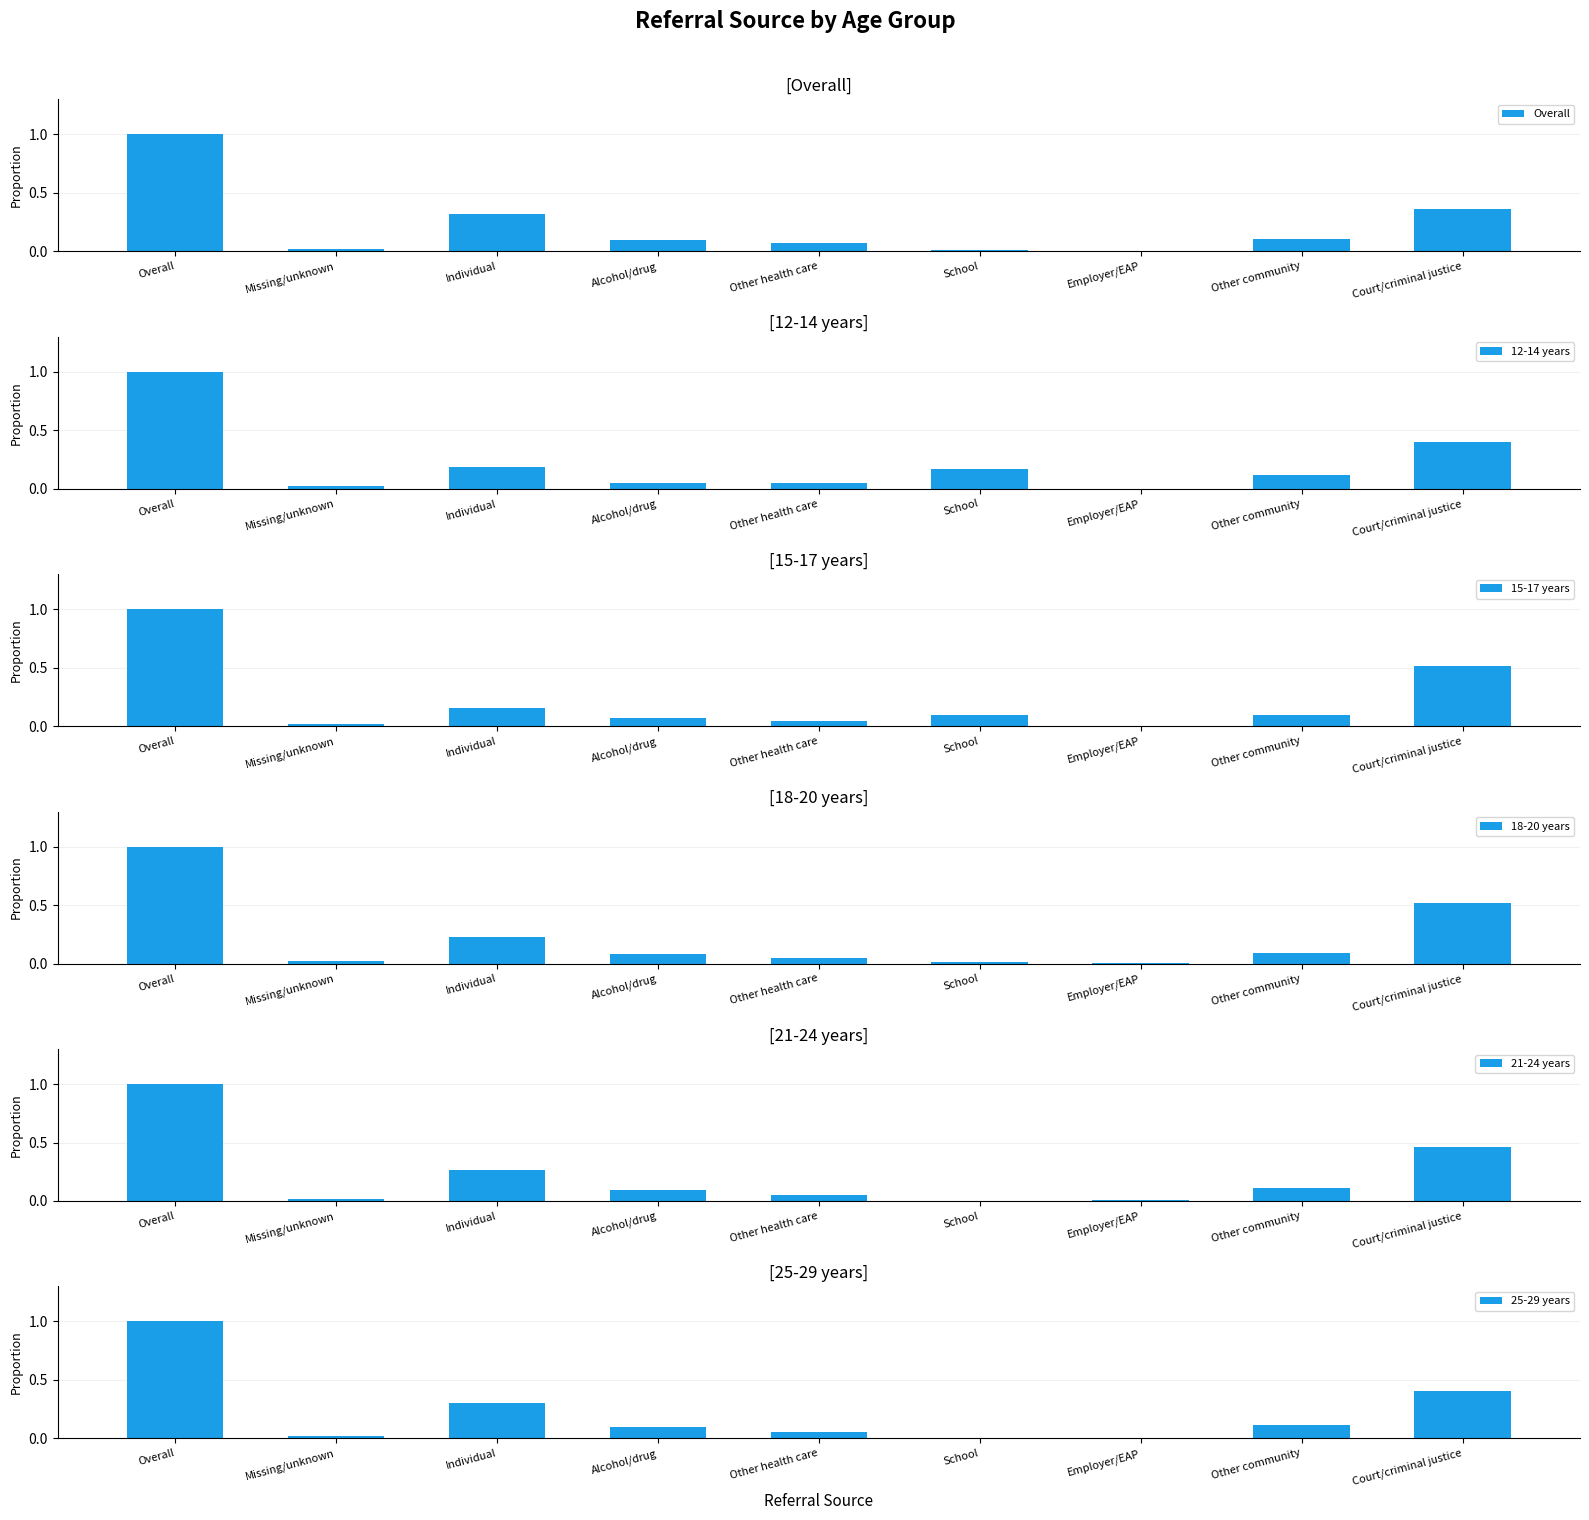

Is the value of 18-20 years at School greater than the value of 25-29 years at Alcohol/drug?

No